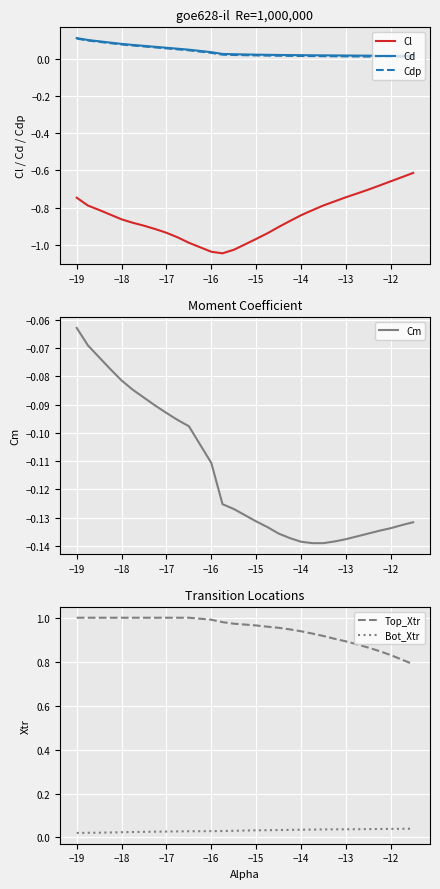

True or false: Cdp and Cl intersect in this chart.

False